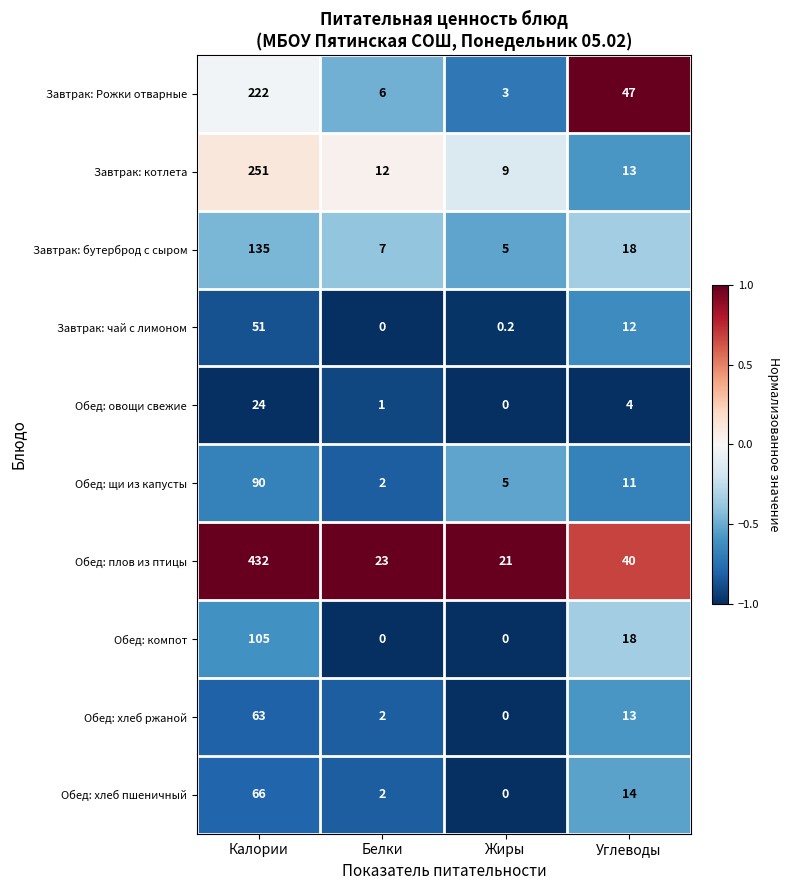

True or false: Завтрак: Рожки отварные has a value of 3.0 at Жиры.

True